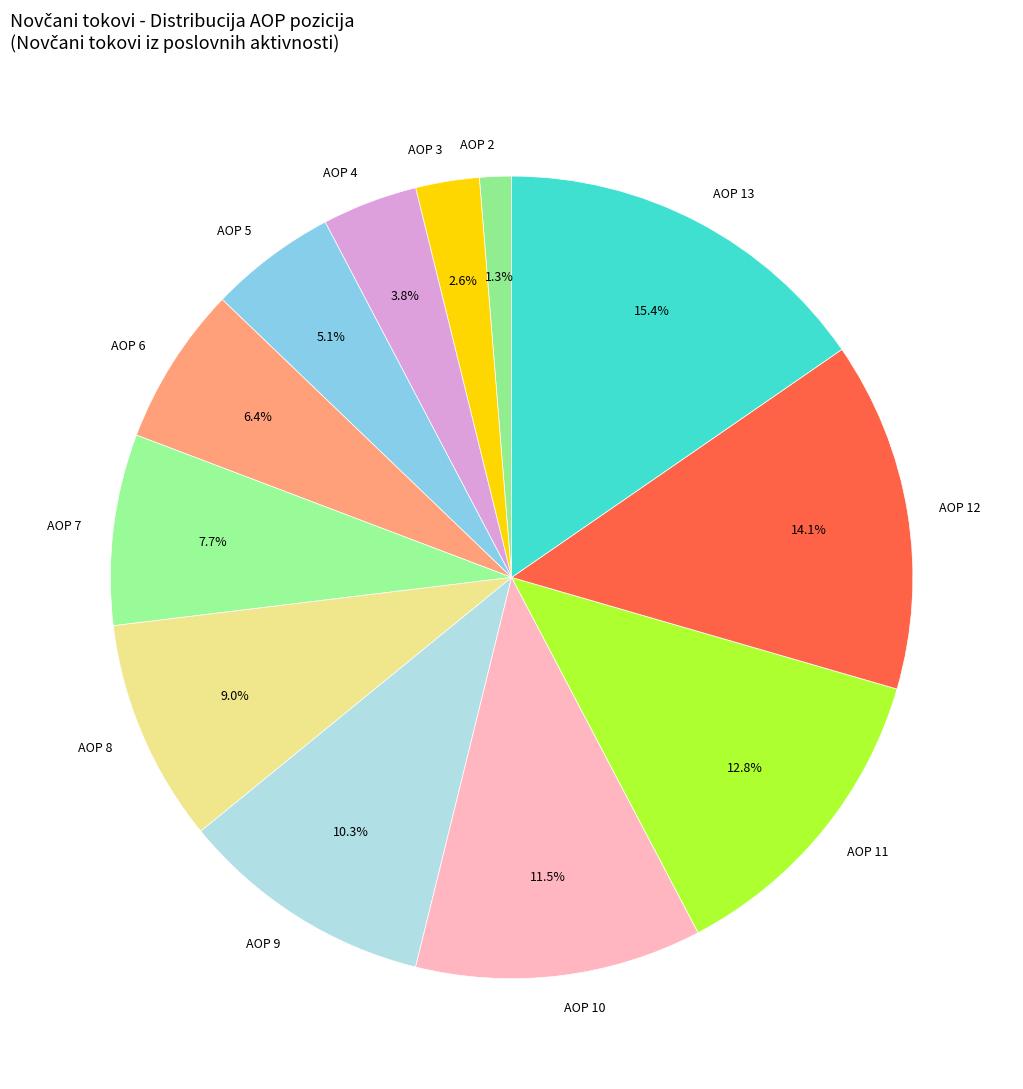

Between AOP 6 and AOP 11, which is larger?

AOP 11